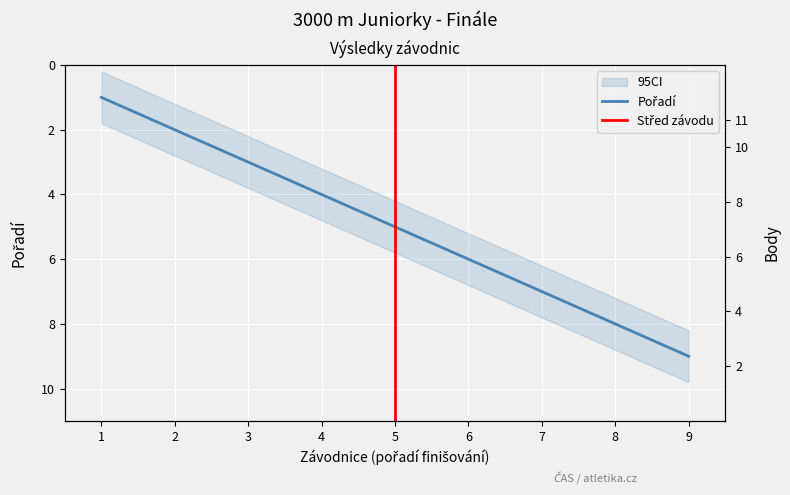

How many data points in Pořadí are above 5?

4